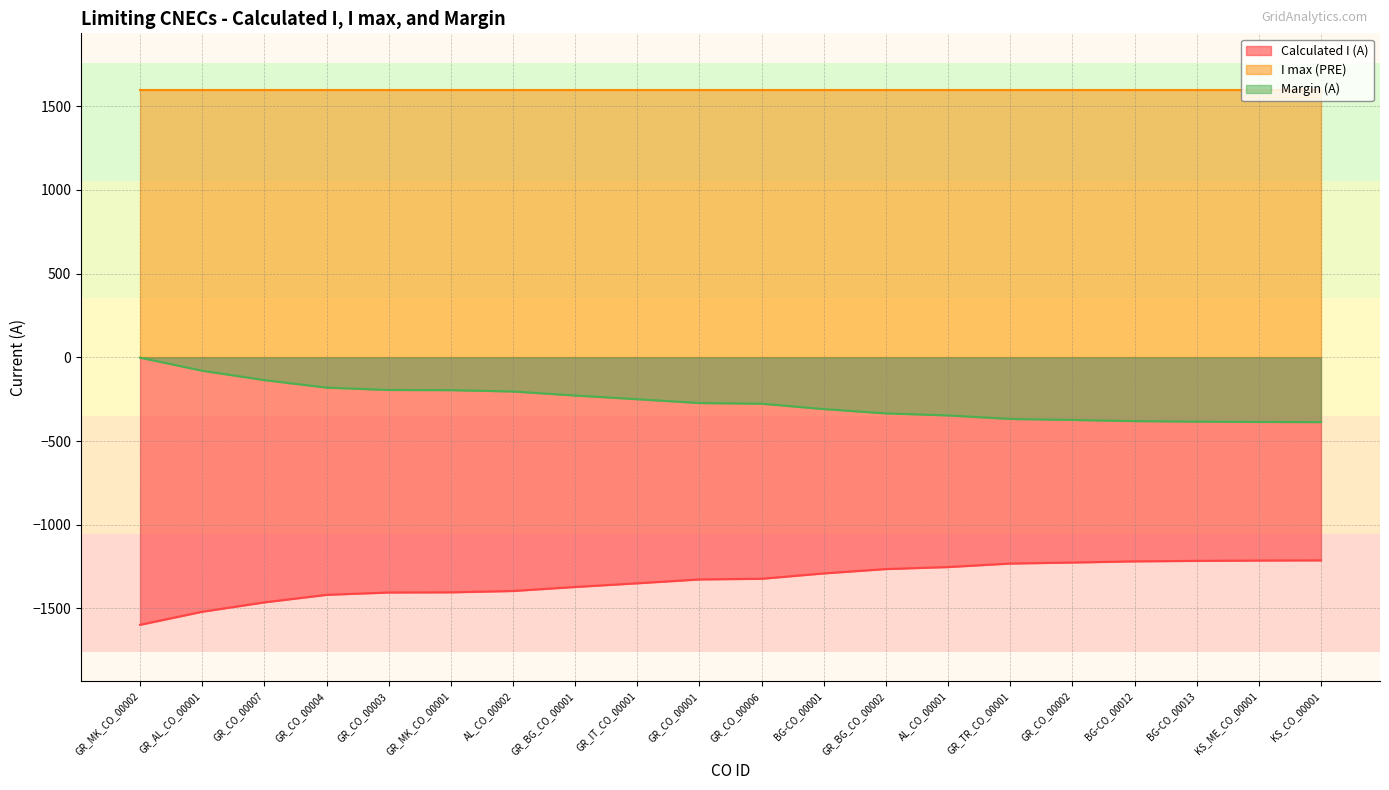

What is the label of the 19th point from the right?

GR_AL_CO_00001